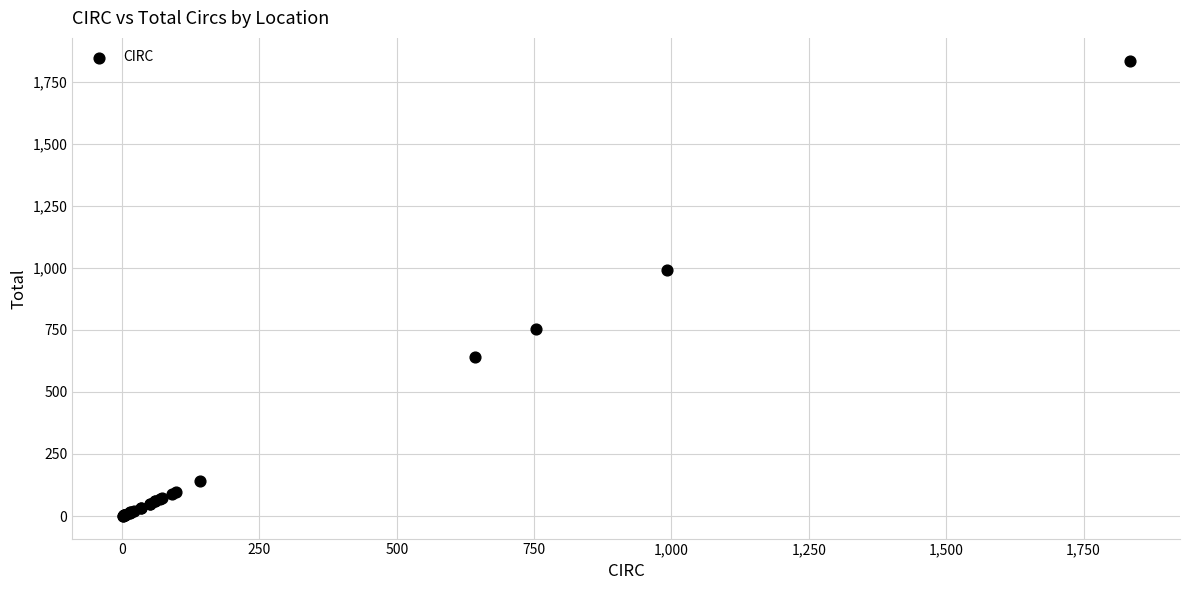

What Y value in the scatter plot is closest to 917?

992